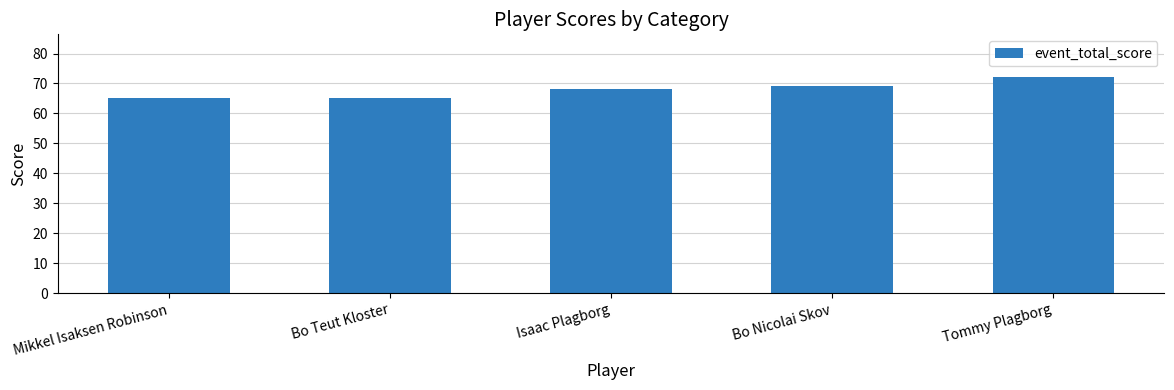

What is the ratio of the value at Tommy Plagborg to the value at Isaac Plagborg?

1.1